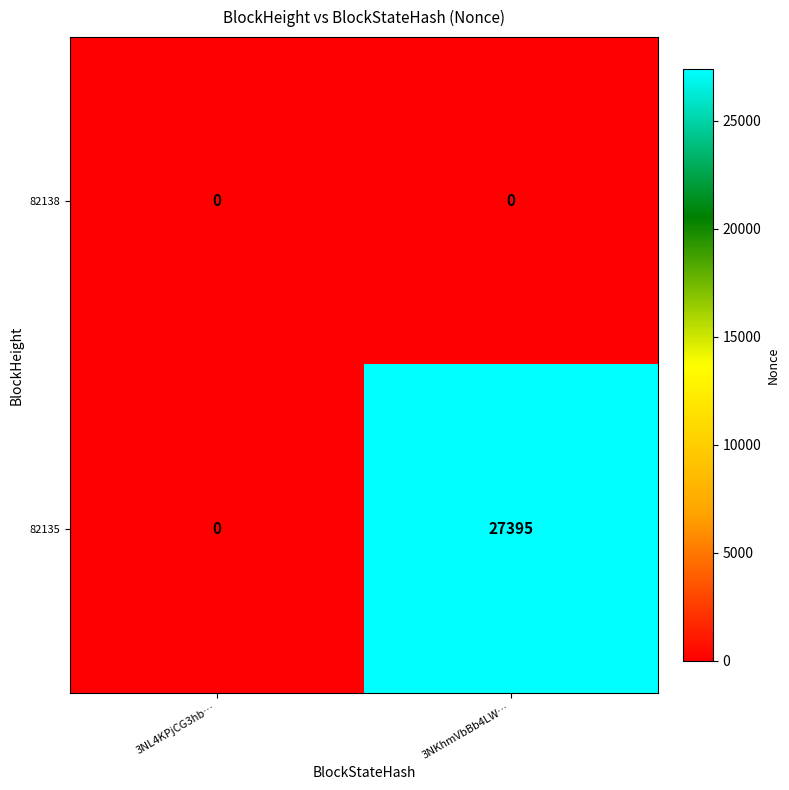

Which series has the largest range (max minus min)?

82135